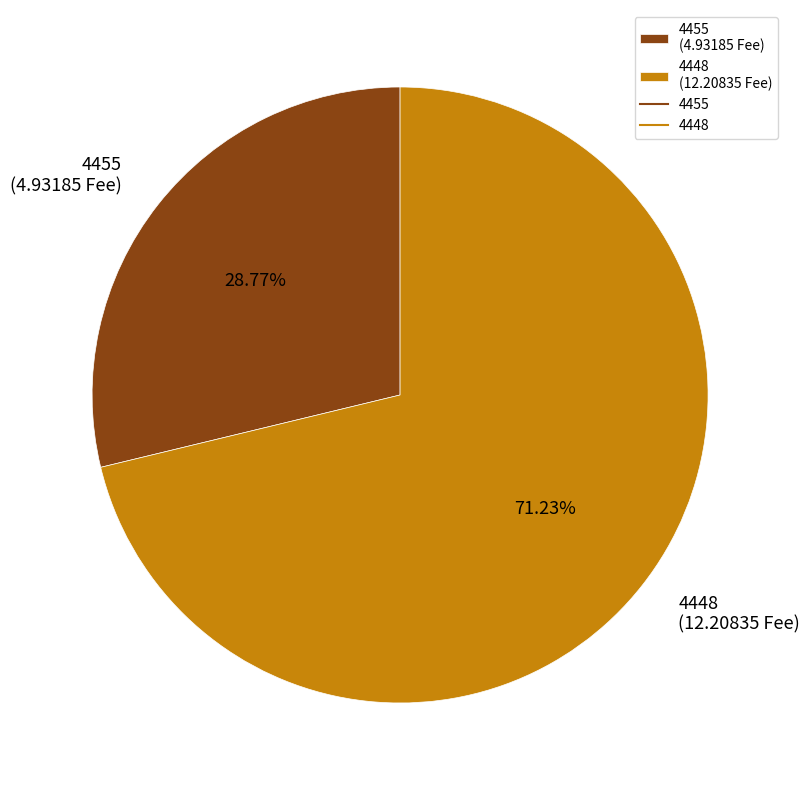

Which category accounts for the majority?

4448